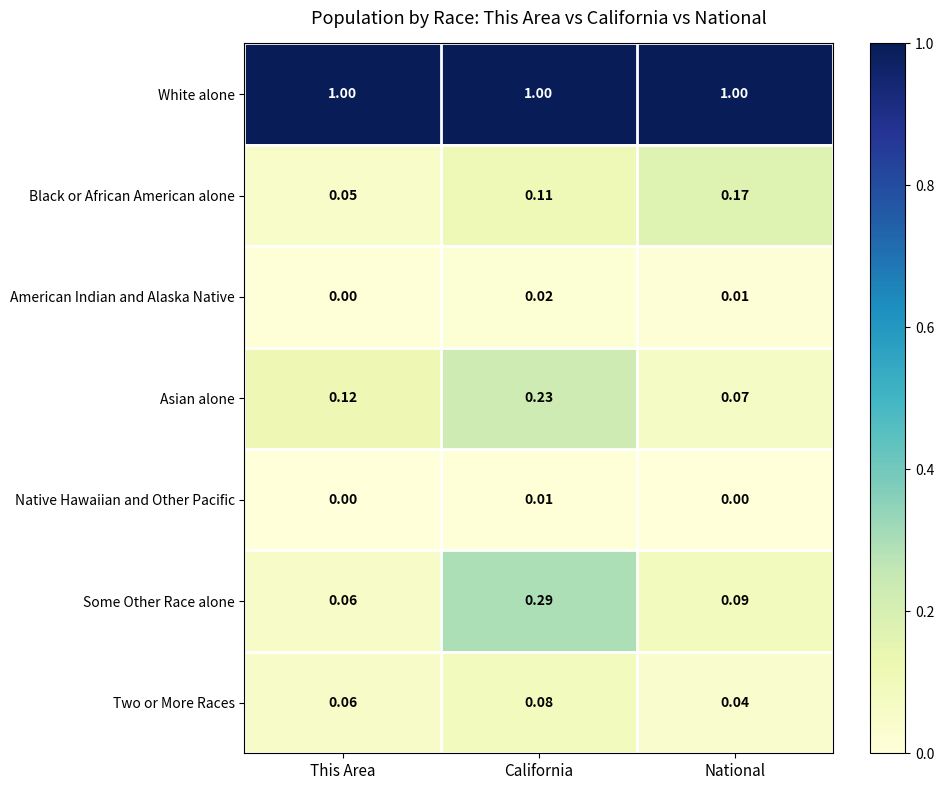

At which label does American Indian and Alaska Native reach its peak?

California